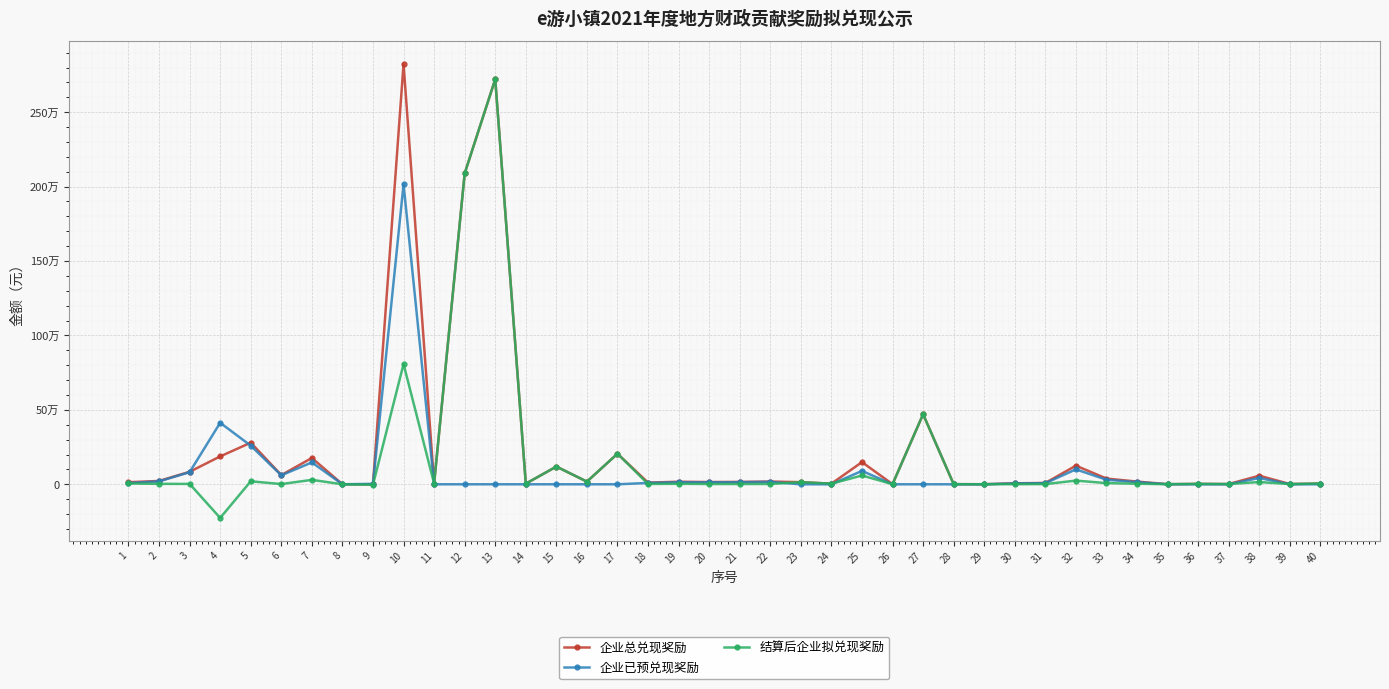

Is this an area chart (filled region under the line)?

No